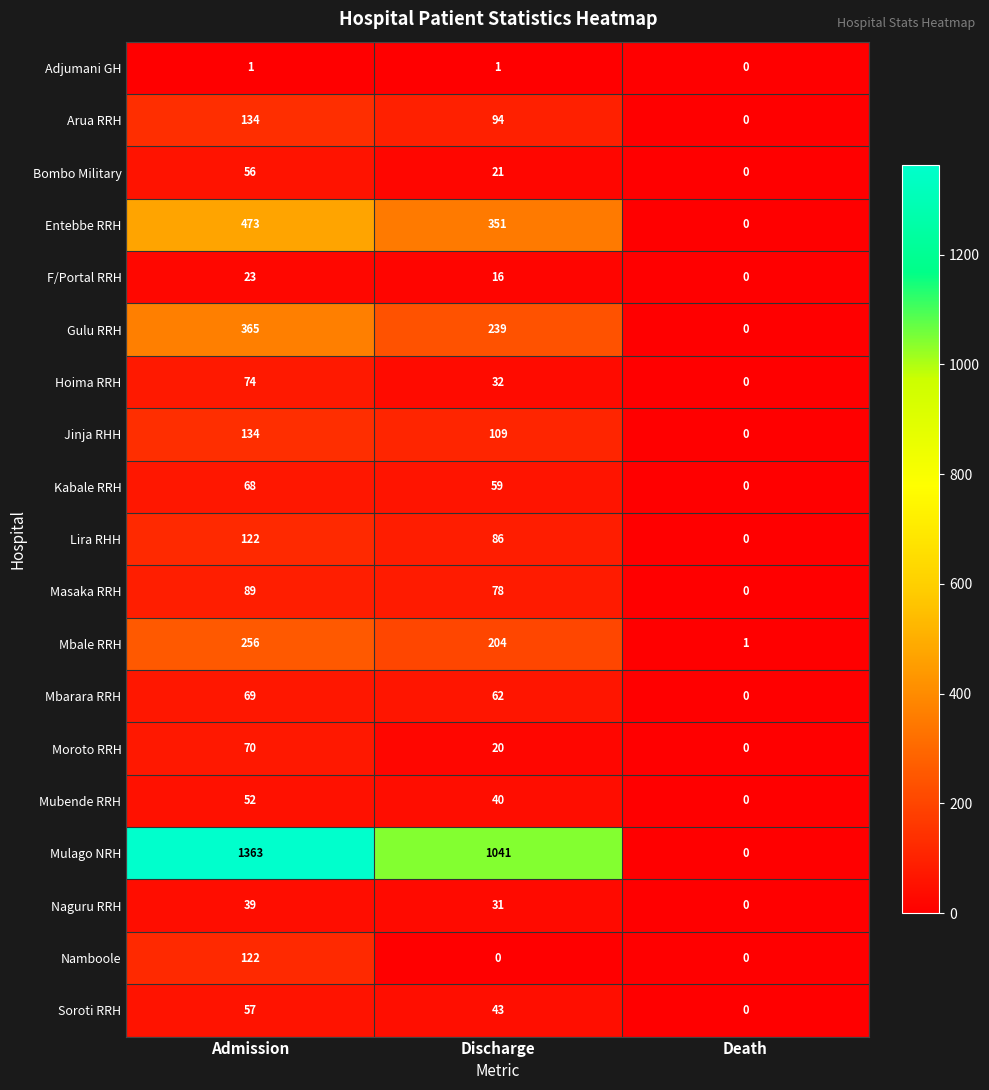

Count the Moroto RRH values in the range 0 to 70.

3